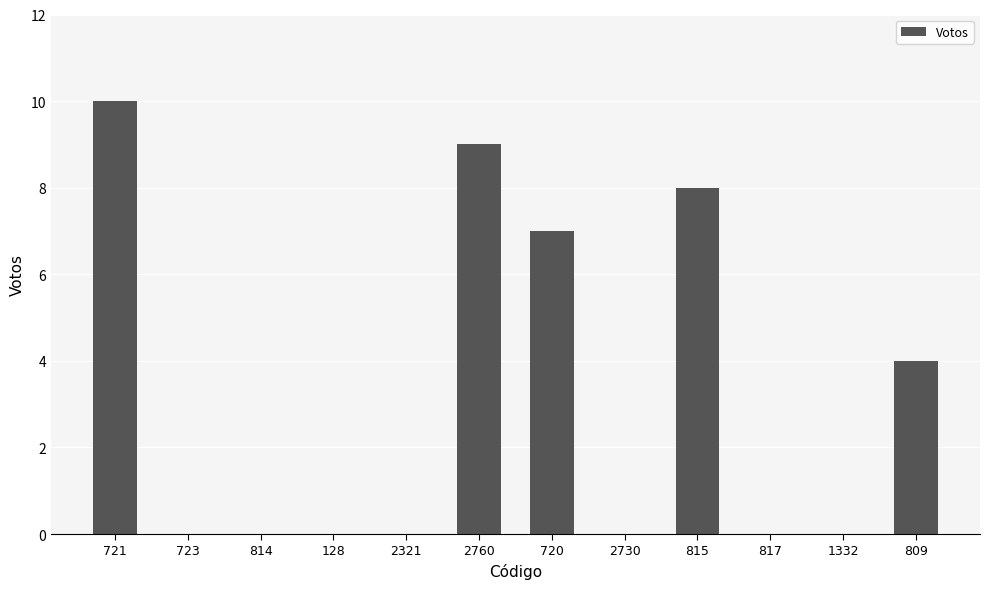

True or false: the data shows 0 at 817.

True